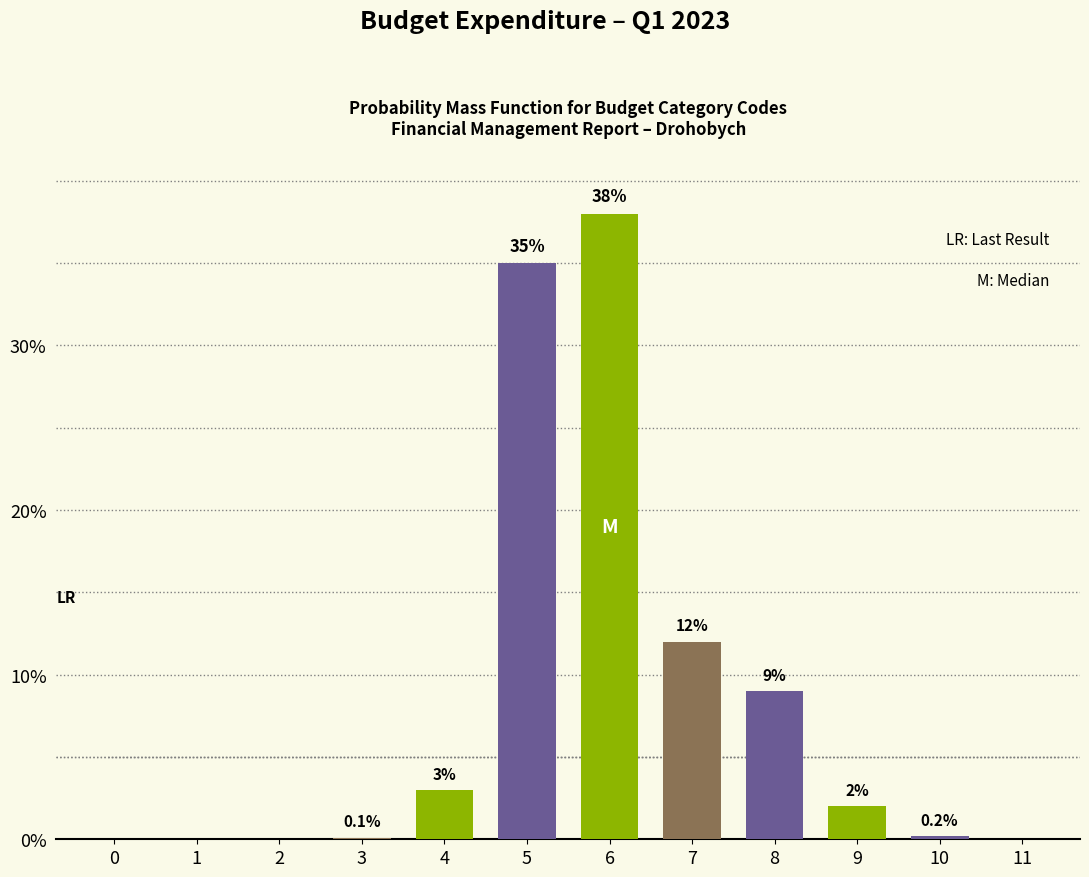

Reading right to left, transcribe all the data shown in this chart.

11=0.0	10=0.2	9=2.0	8=9.0	7=12.0	6=38.0	5=35.0	4=3.0	3=0.1	2=0.0	1=0.0	0=0.0